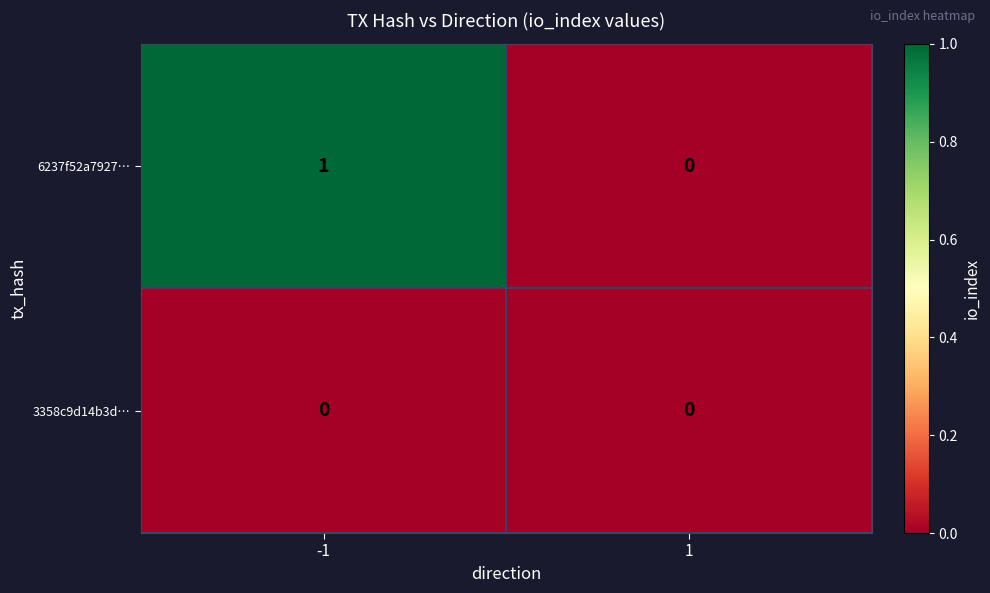

Reading left to right, list all the values displayed in this chart.

6237f52a7927…: 1	0
3358c9d14b3d…: 0	0